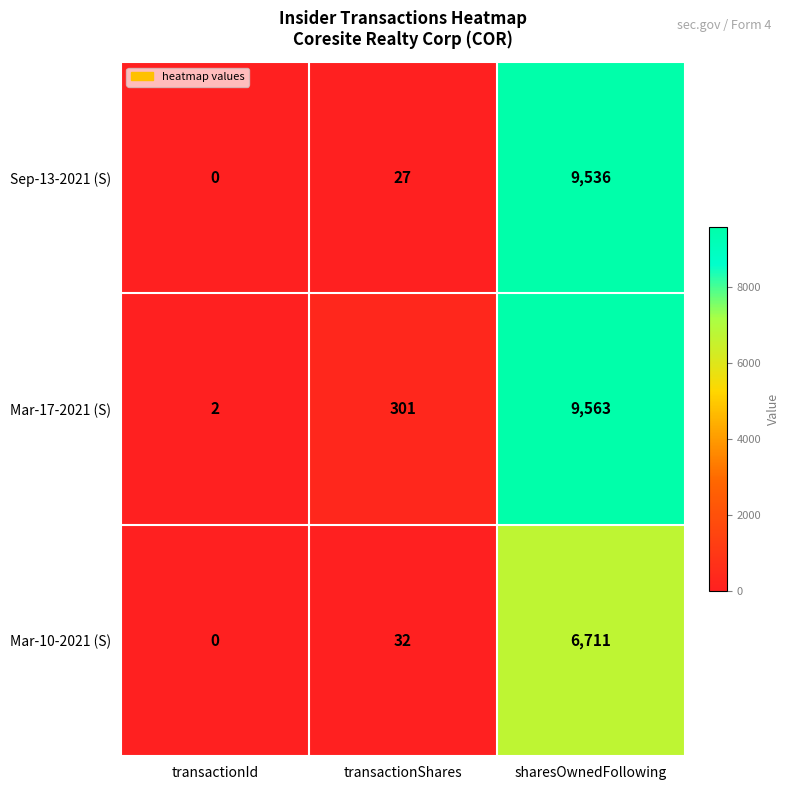

At how many categories does at least one series exceed 8896?

1